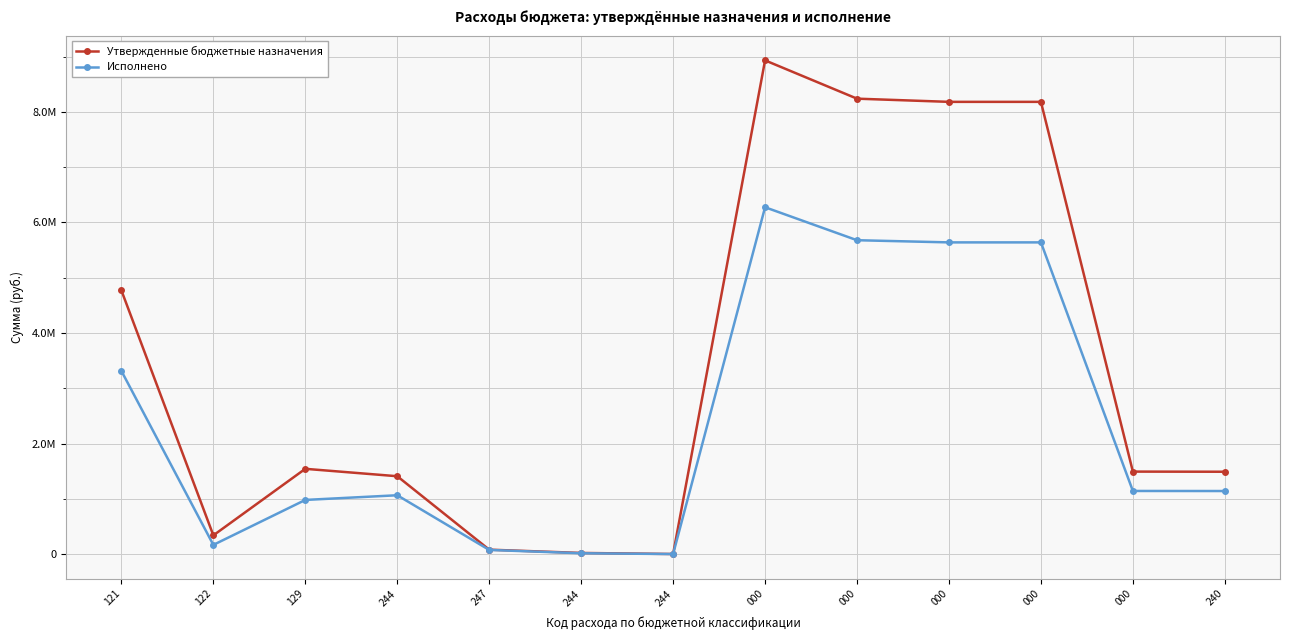

Does the chart display data point markers on the line(s)?

Yes